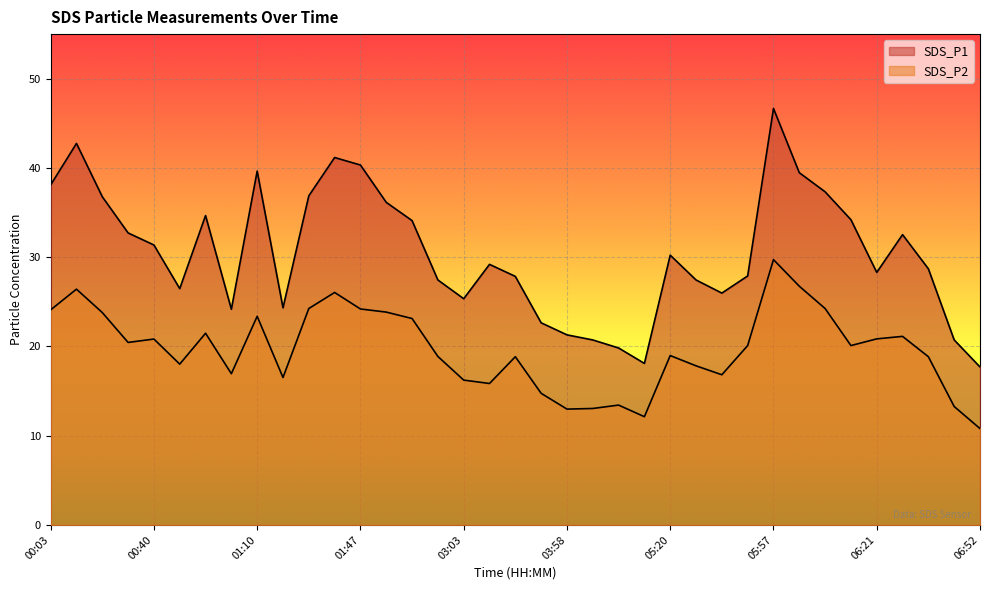

What are all the series names shown in the legend?

SDS_P1, SDS_P2